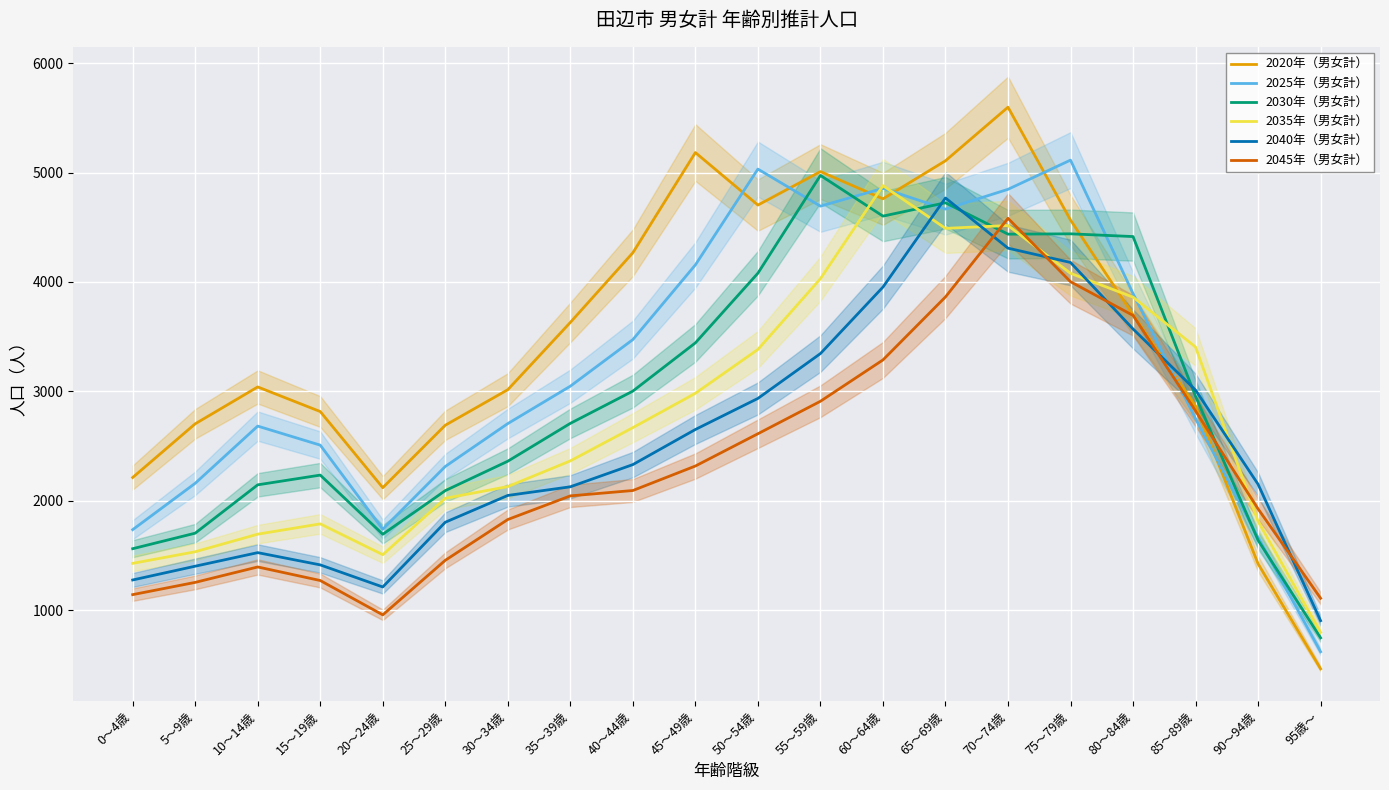

What position from the left is 50～54歳?

11